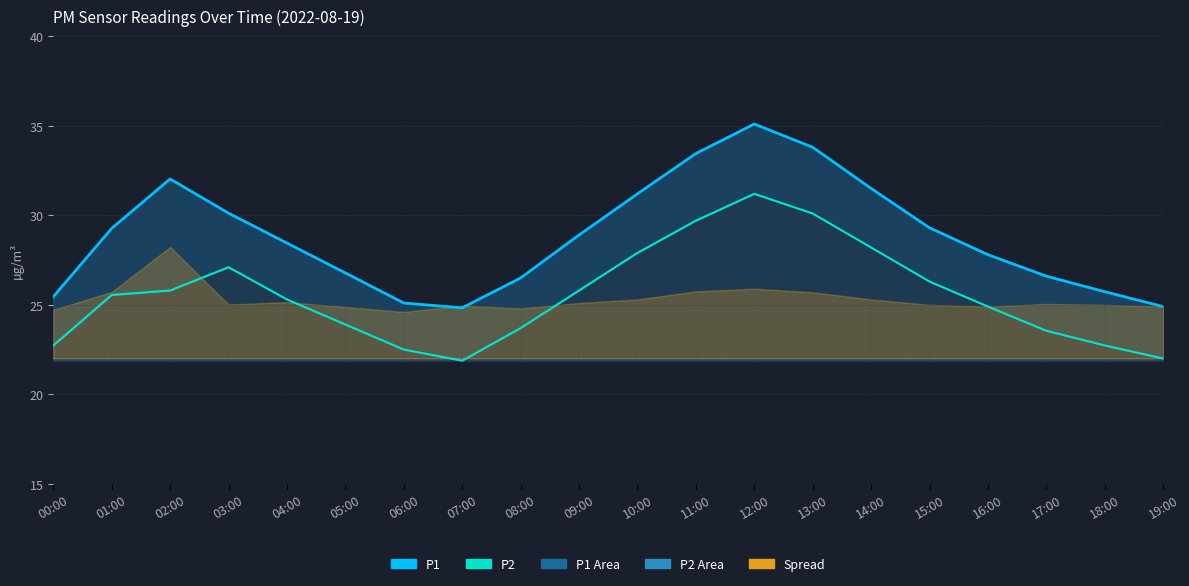

In P2 line, how many points are lower than both neighbors (excluding endpoints)?

1